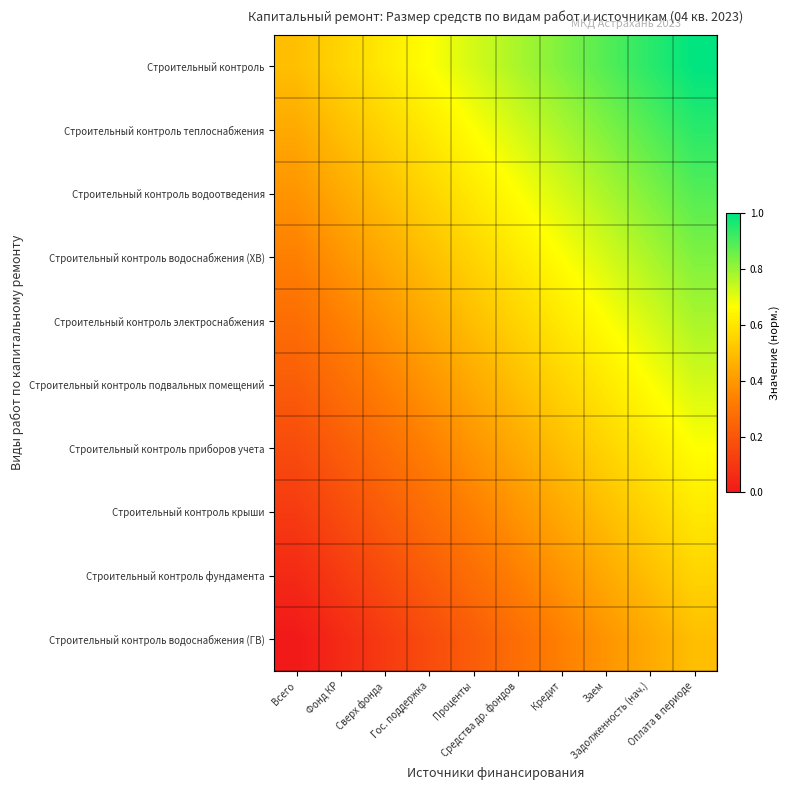

At which category is the sum across all series the highest?

Оплата в периоде